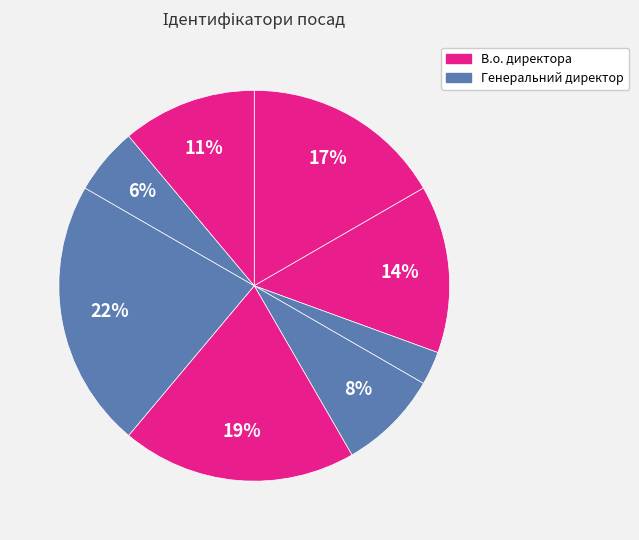

To the nearest percent, what is the average slice percentage?

12%